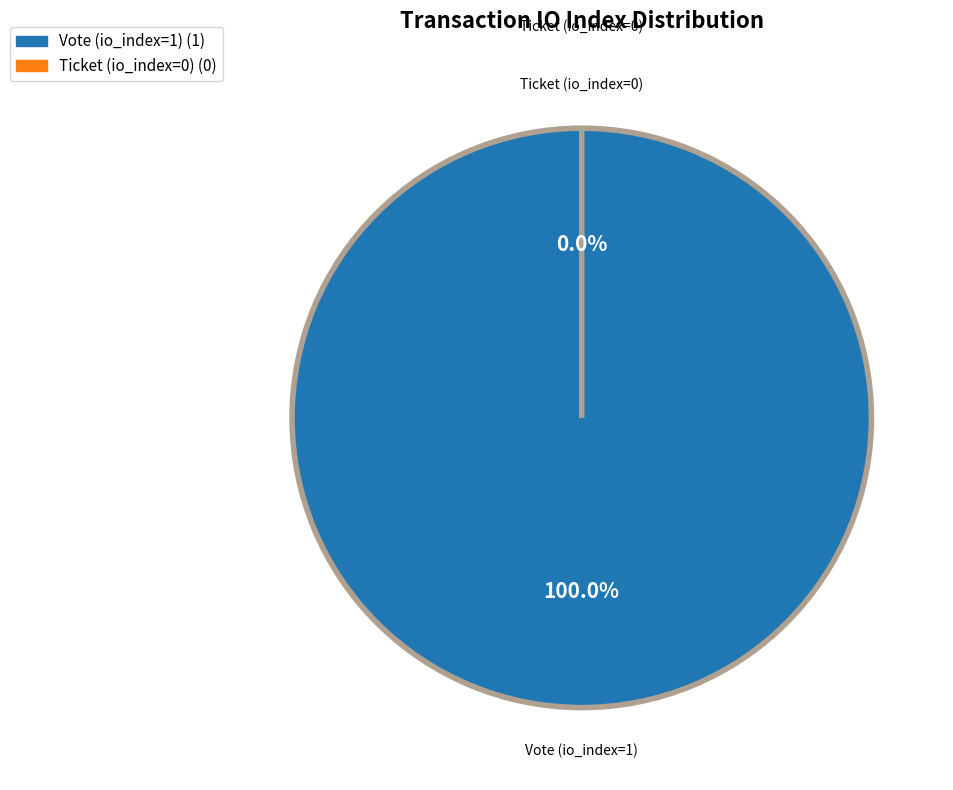

How many segments does this pie chart have?

2